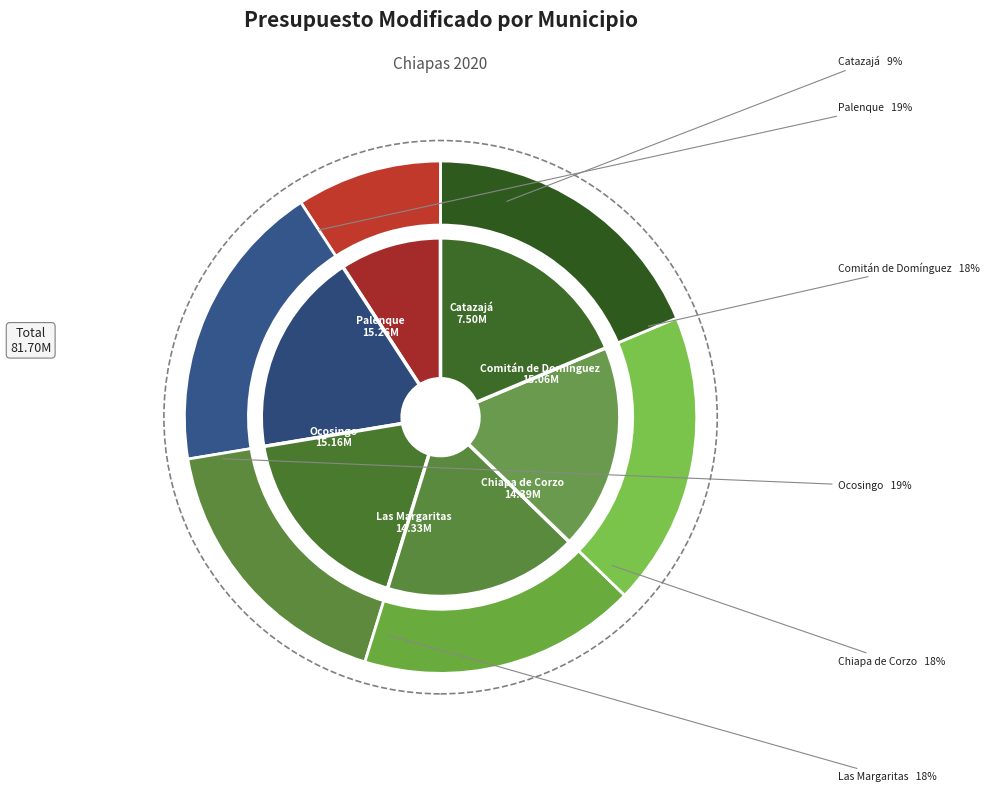

What portion of the pie excludes Palenque?

81.3%